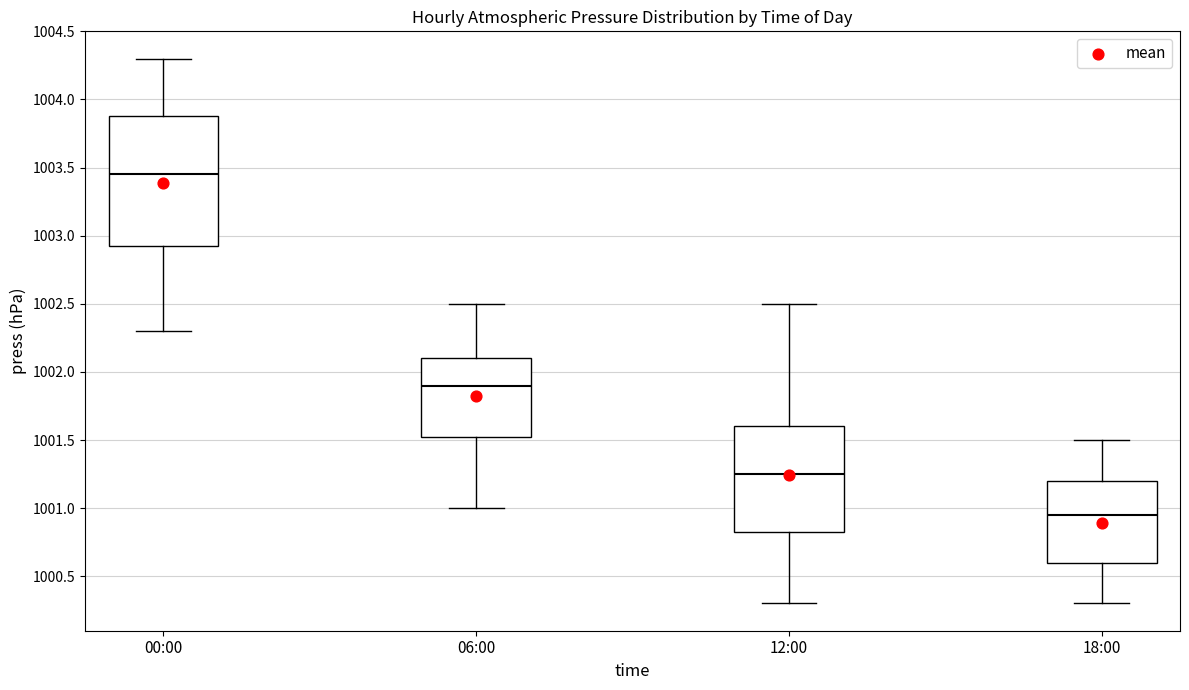

Which box's median line is the lowest?

18:00